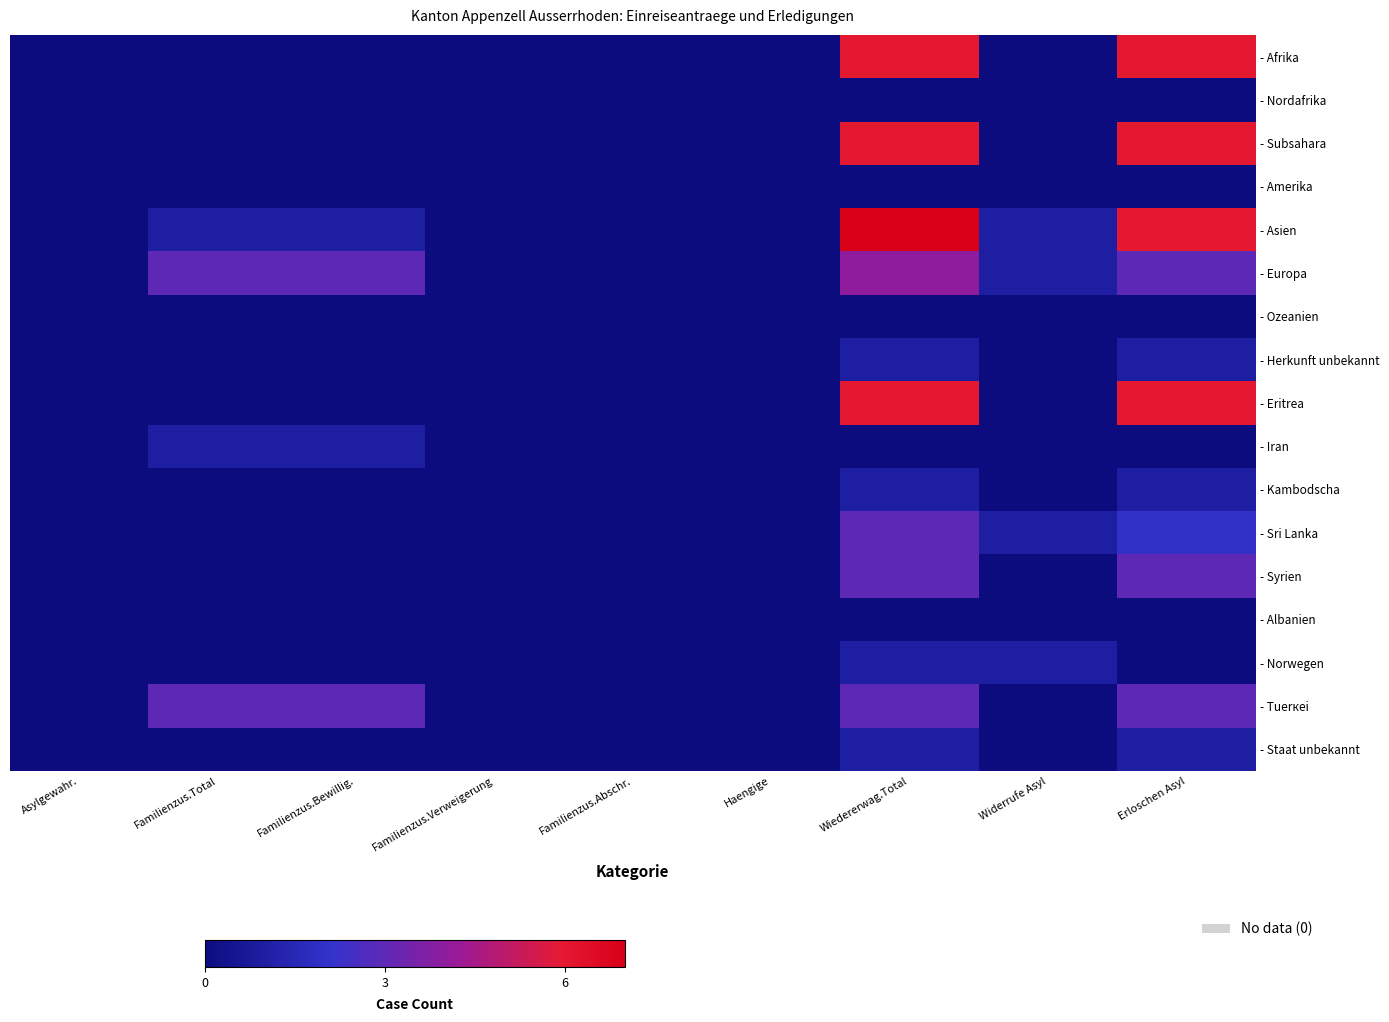

Between Familienzus.Verweigerung and Familienzus.Abschr., which is larger?

Familienzus.Verweigerung